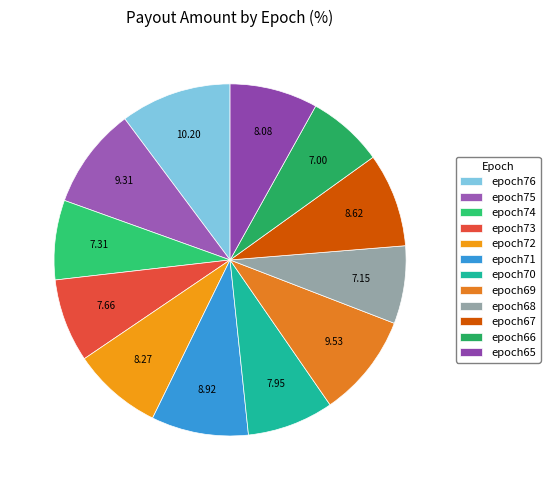

To the nearest percent, what is the average slice percentage?

8%